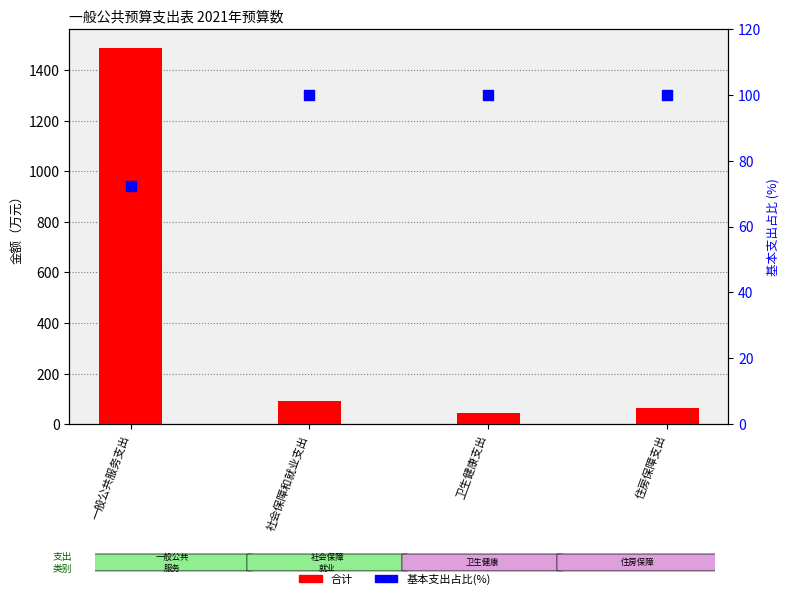

Which series reaches the maximum Y coordinate?

合计